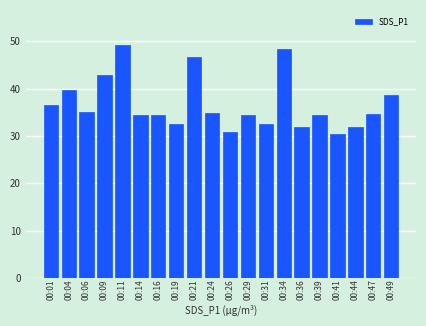

Does the chart contain stacked bars?

No